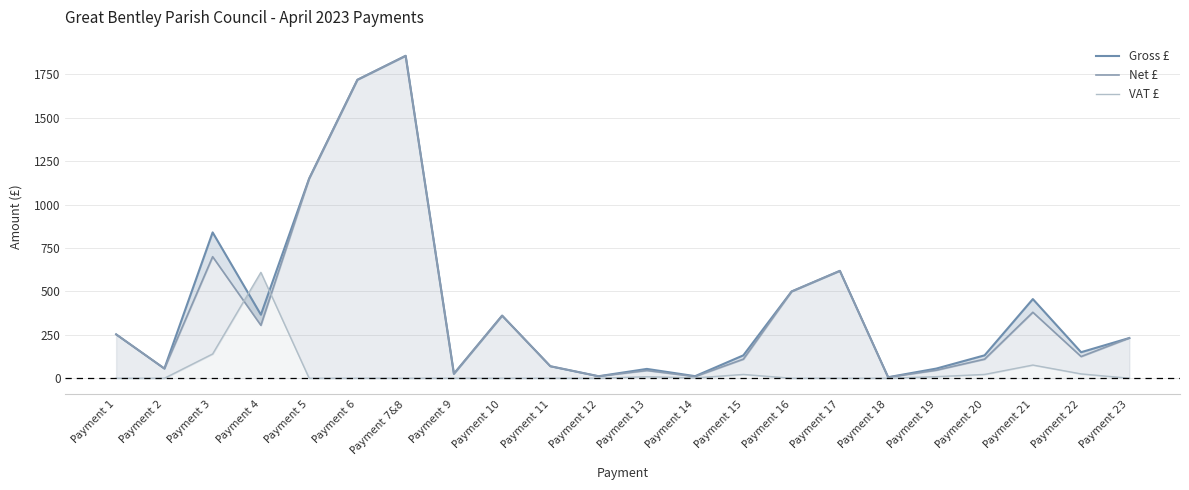

After their last crossing, which series has the higher values: Gross £ or VAT £?

Gross £